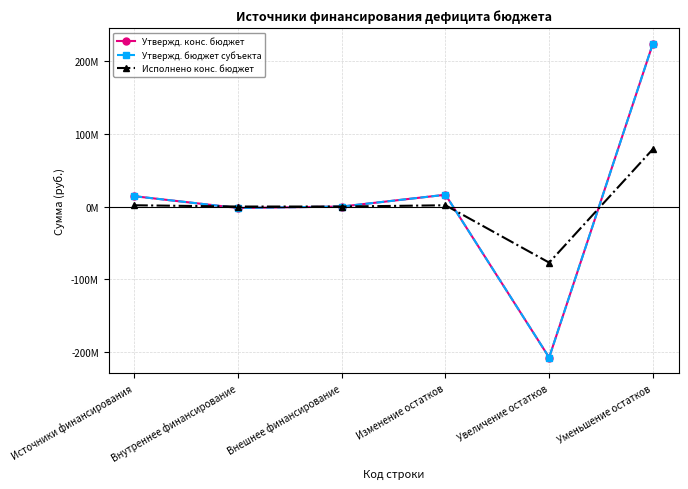

Which category has the lowest value in the Утвержд. конс. бюджет series?

Увеличение остатков